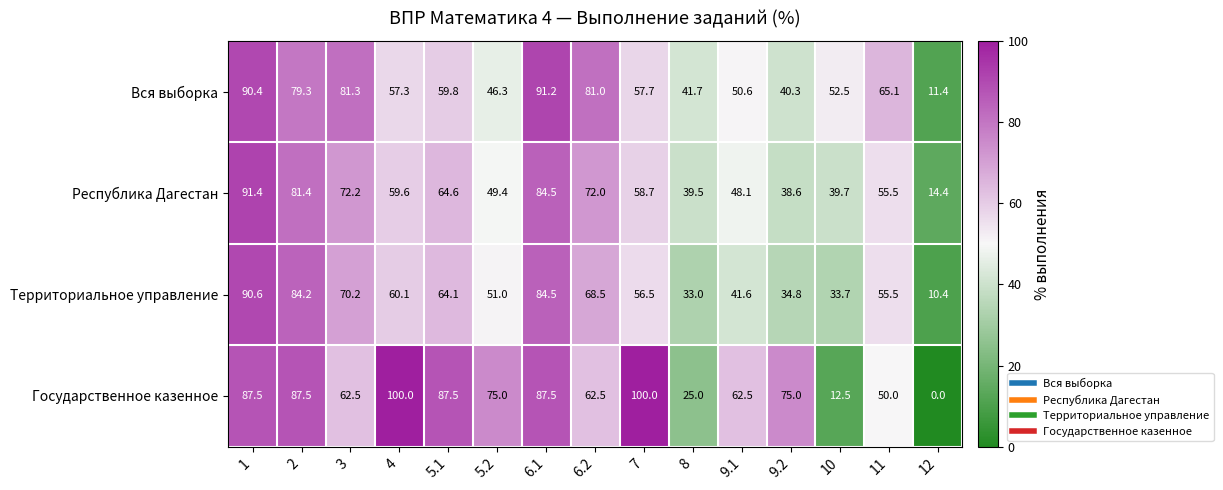

Count the number of categories in the chart.

15